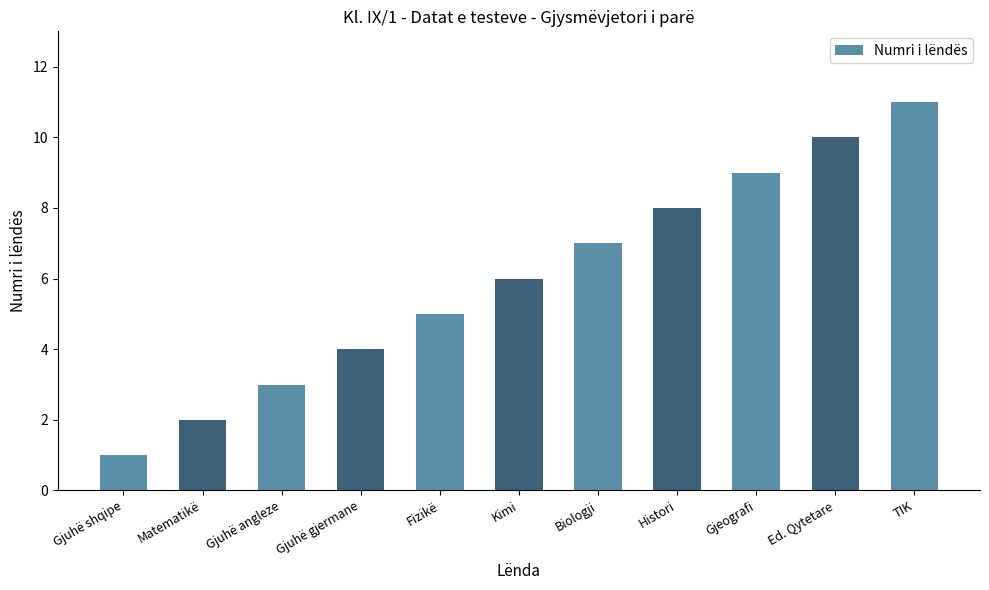

What is the sum of the values at Gjuhë angleze and Gjuhë gjermane?

7